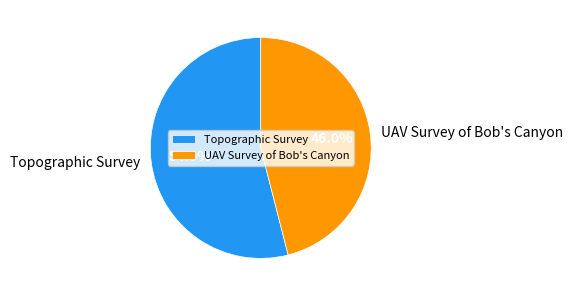

What is the ratio of the value at UAV Survey of Bob's Canyon to the value at Topographic Survey?

0.9